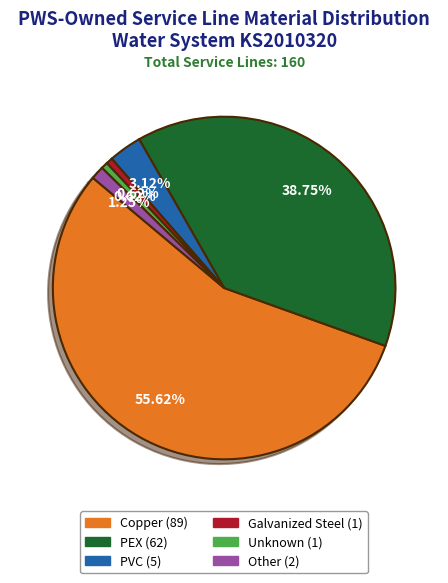

Combined, do PEX and Copper account for over 50%?

Yes